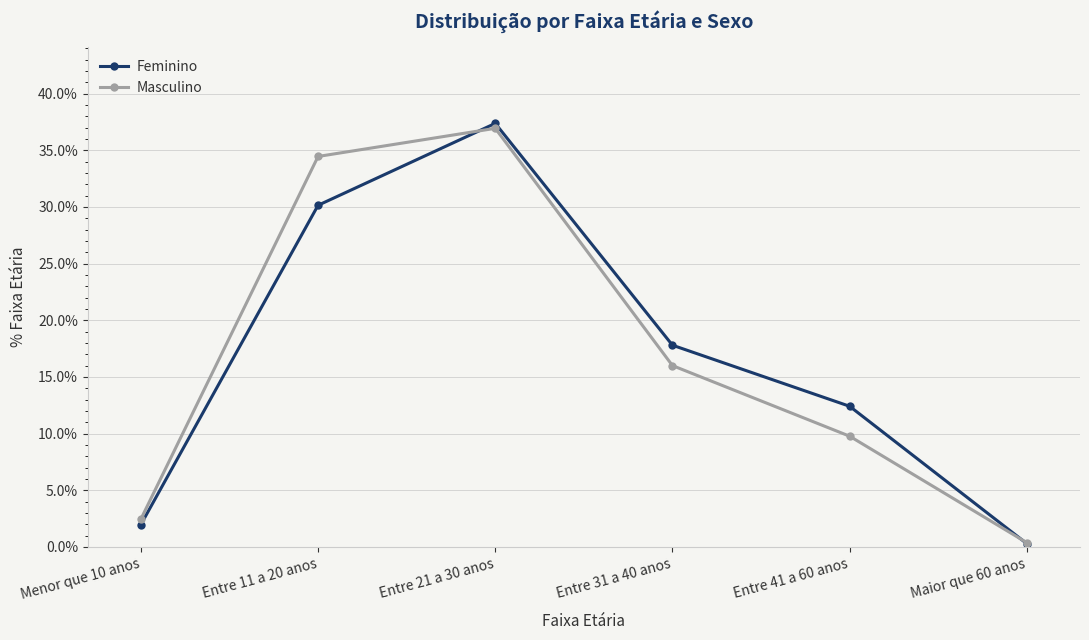

What is the maximum value shown in the chart?

0.4